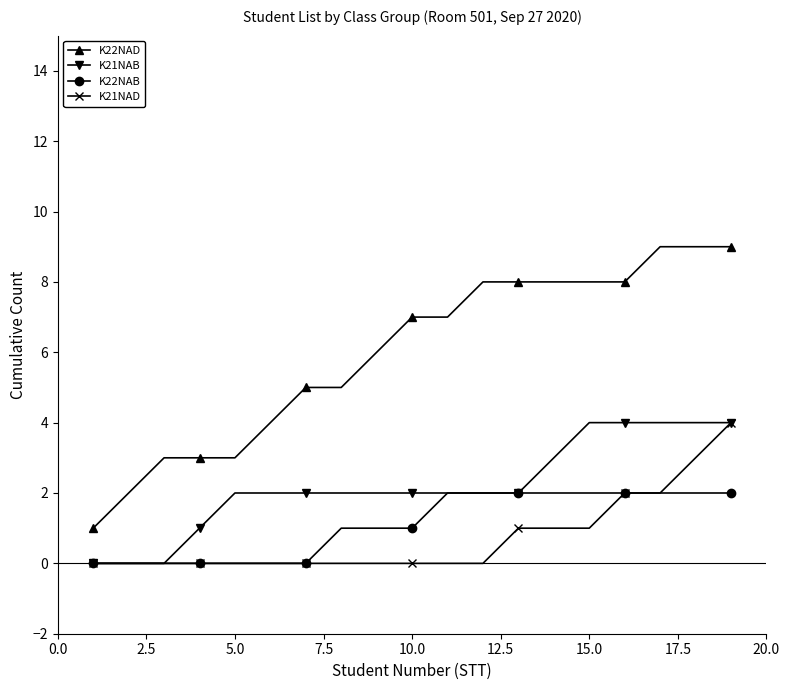

What is the value of the K21NAB point at the 12th from the left?

2